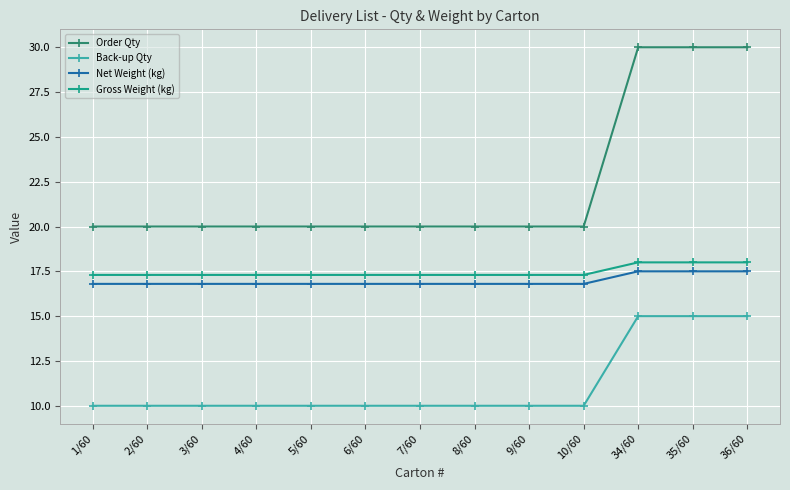

Which series has the largest total across all categories?

Order Qty